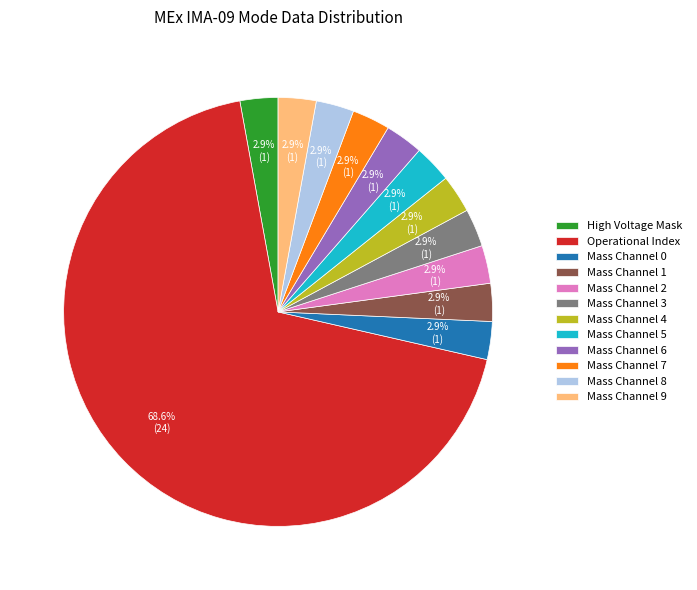

Between Mass Channel 3 and Operational Index, which is larger?

Operational Index